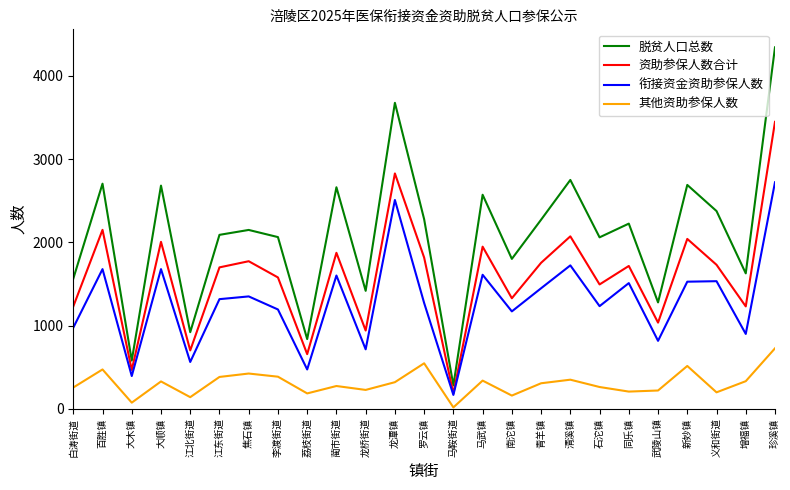

Rank the series by their average value, from highest to lowest.

脱贫人口总数, 资助参保人数合计, 衔接资金资助参保人数, 其他资助参保人数